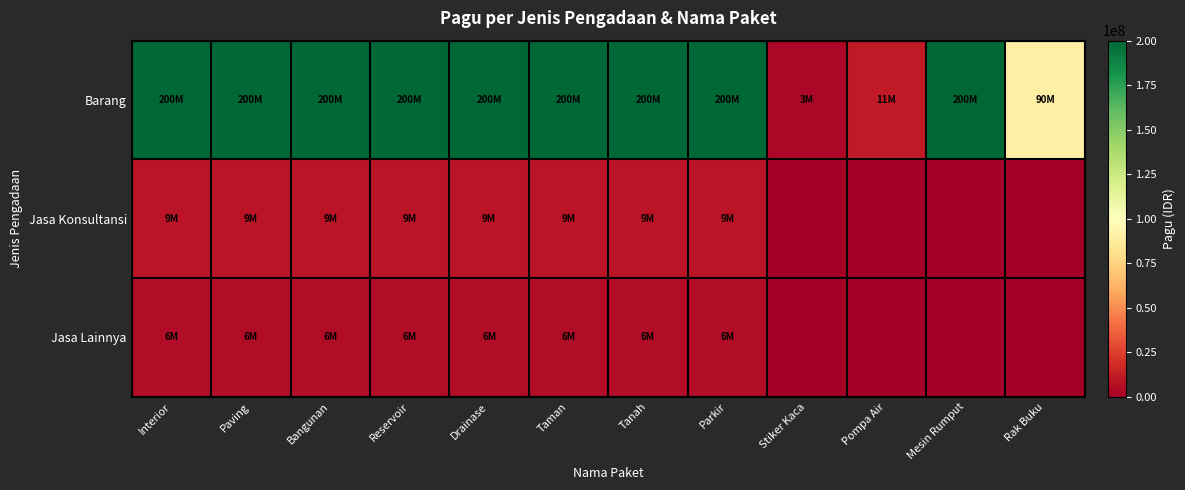

Rank the series at Tanah from highest to lowest value.

Barang, Jasa Konsultansi, Jasa Lainnya